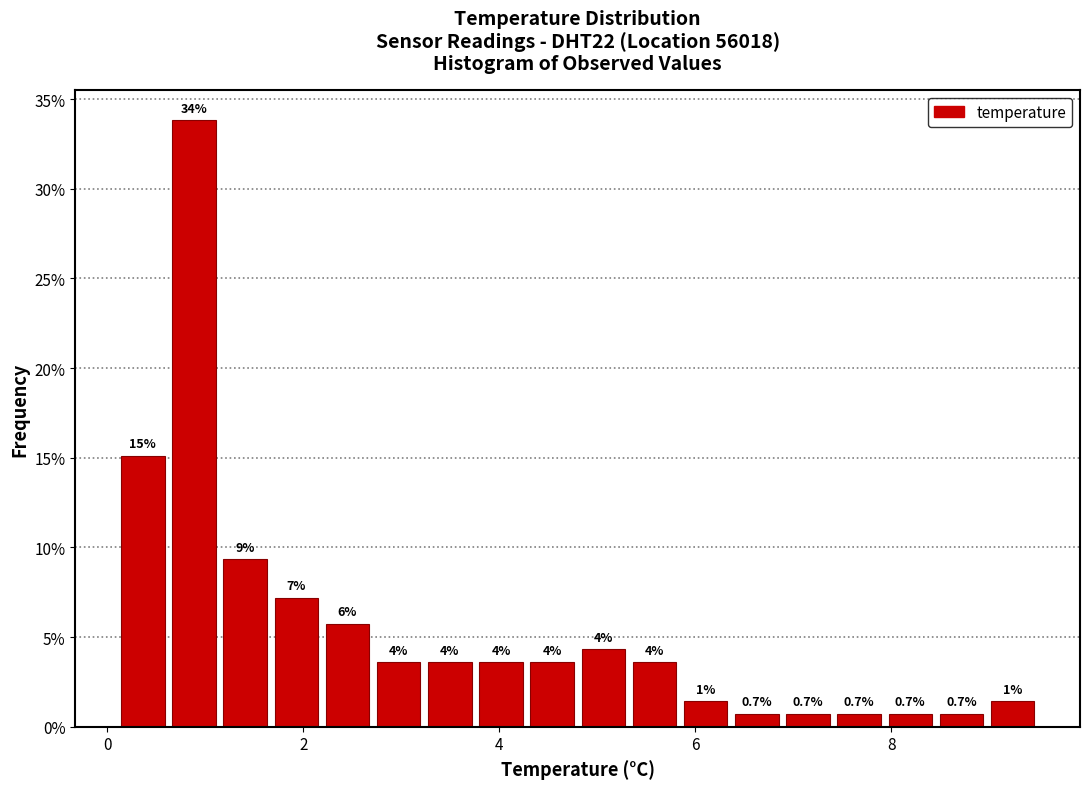

Read against the x-axis, roughly where is the centre of the tallest bar?

0.8